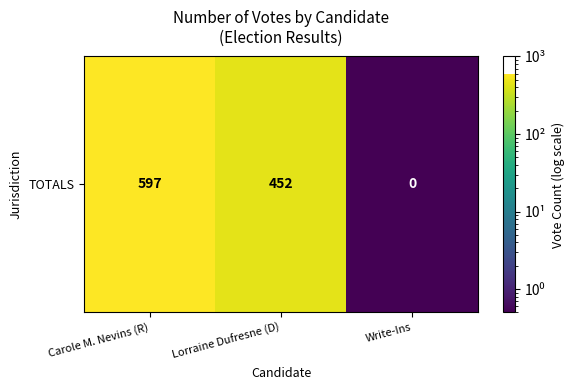

What is the sum of the values at Lorraine Dufresne (D) and Carole M. Nevins (R)?

1049.0